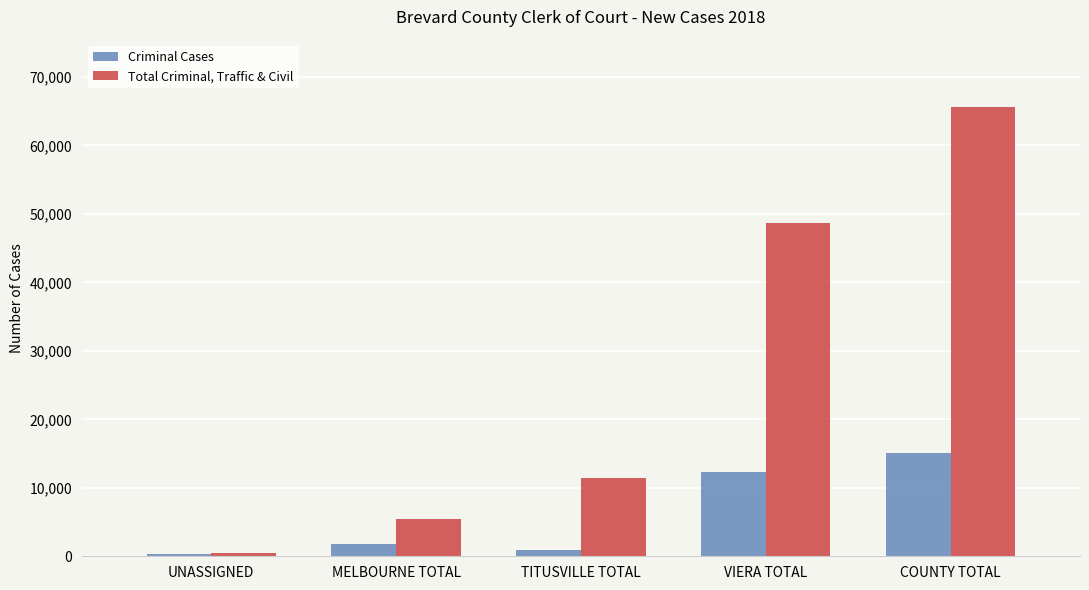

What is the maximum value shown in the chart?

65616